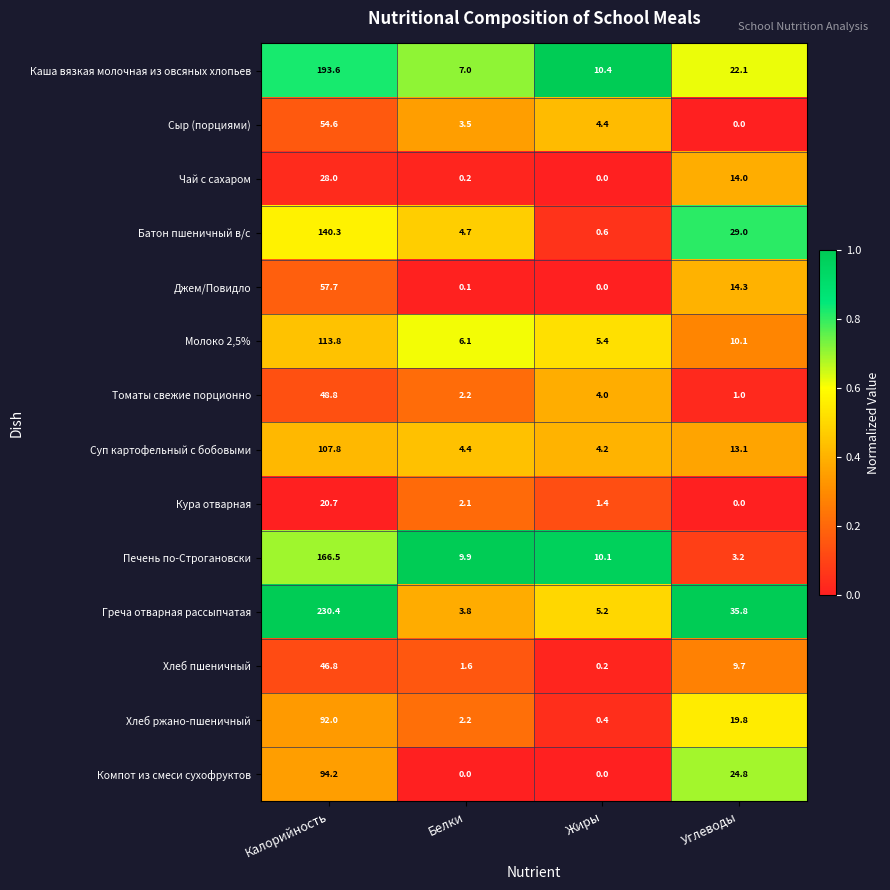

At which category is the sum across all series the highest?

Калорийность